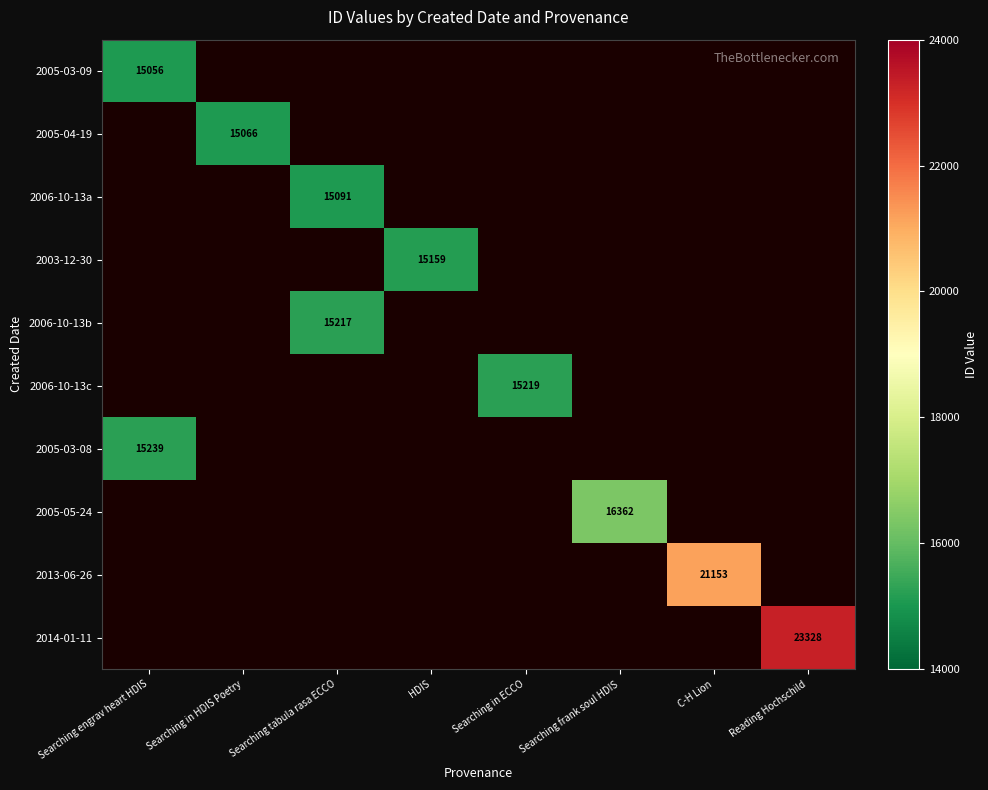

Is it true that 2006-10-13c equals 23263 at Searching in ECCO?

False